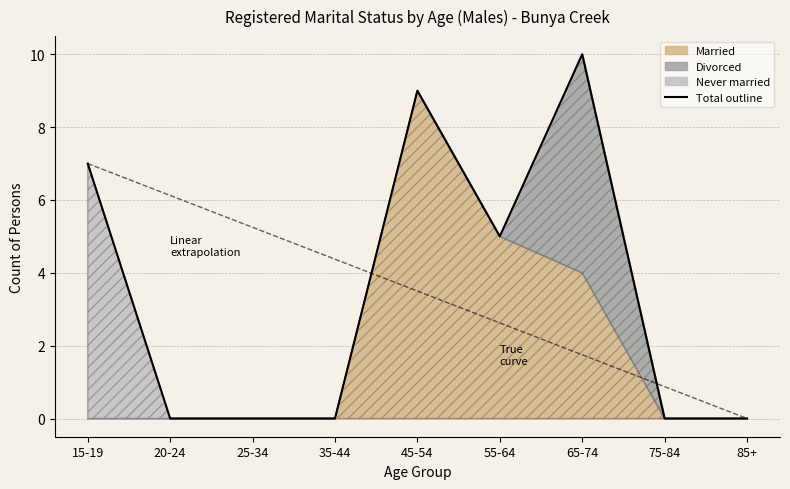

List the labels in order of value, smallest first.

20-24, 25-34, 35-44, 75-84, 85+, 55-64, 15-19, 45-54, 65-74